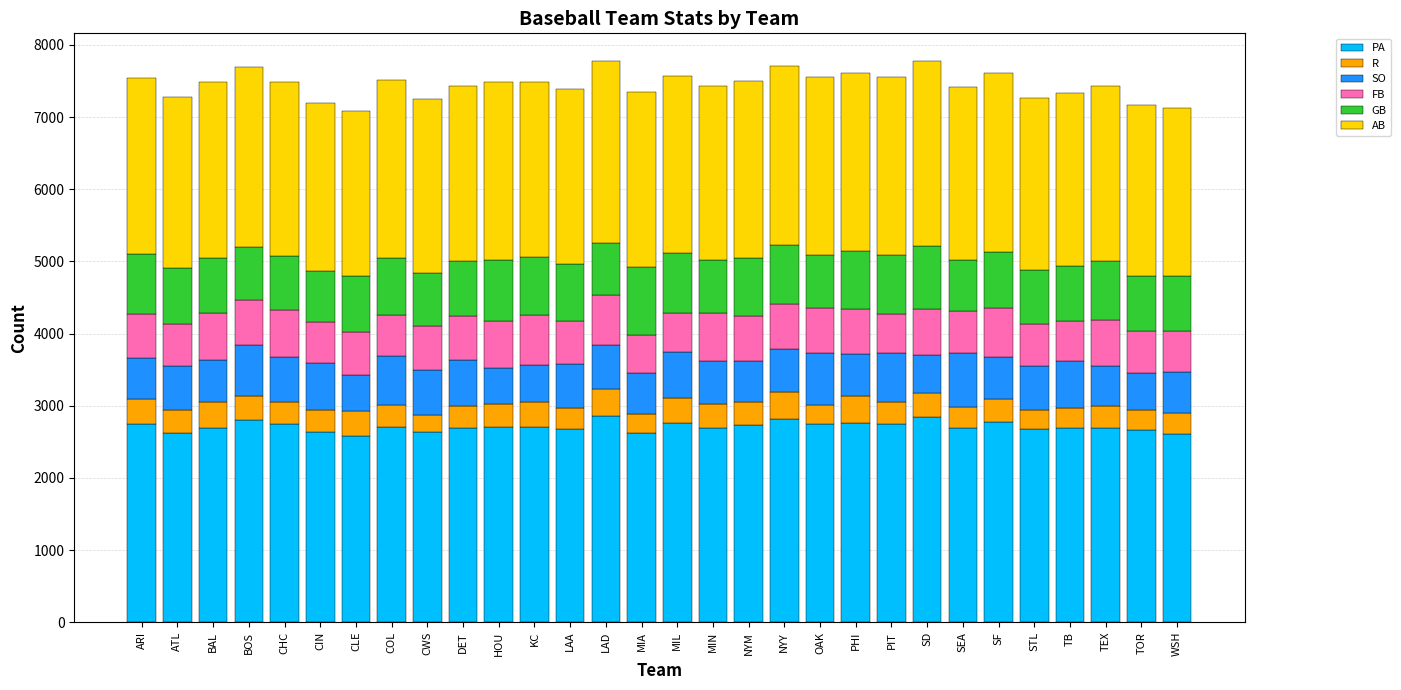

What is the lowest value of the PA series?

2584